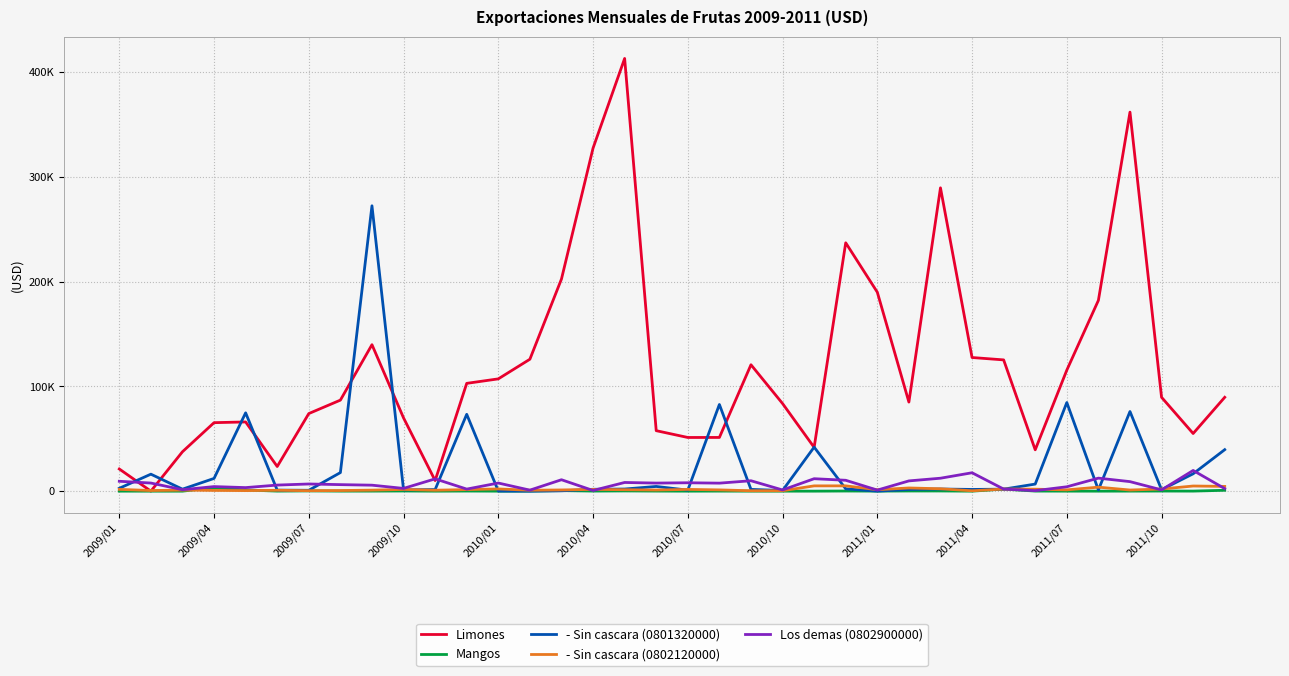

Does the chart have visible grid lines?

Yes